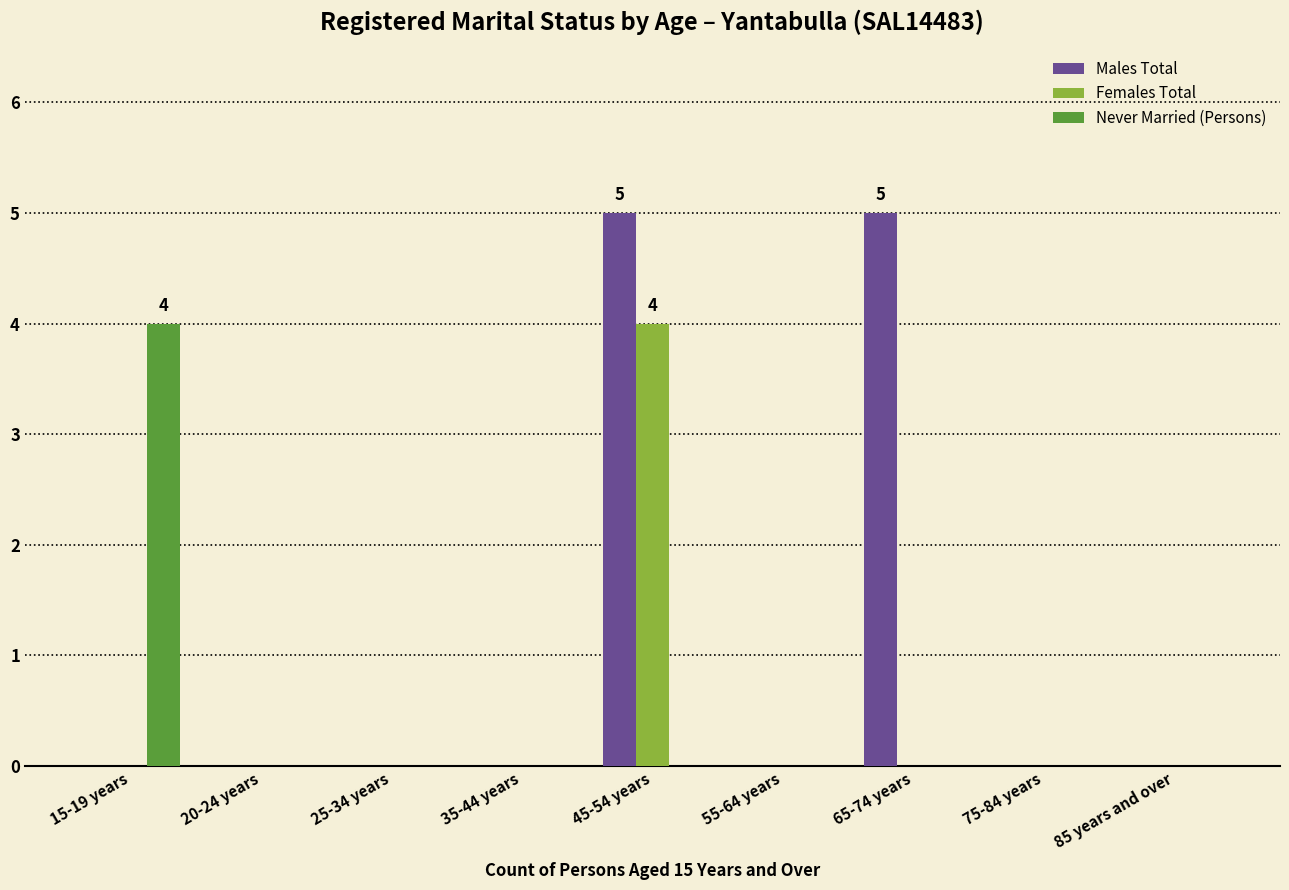

Which category has the highest value in the Females Total series?

45-54 years